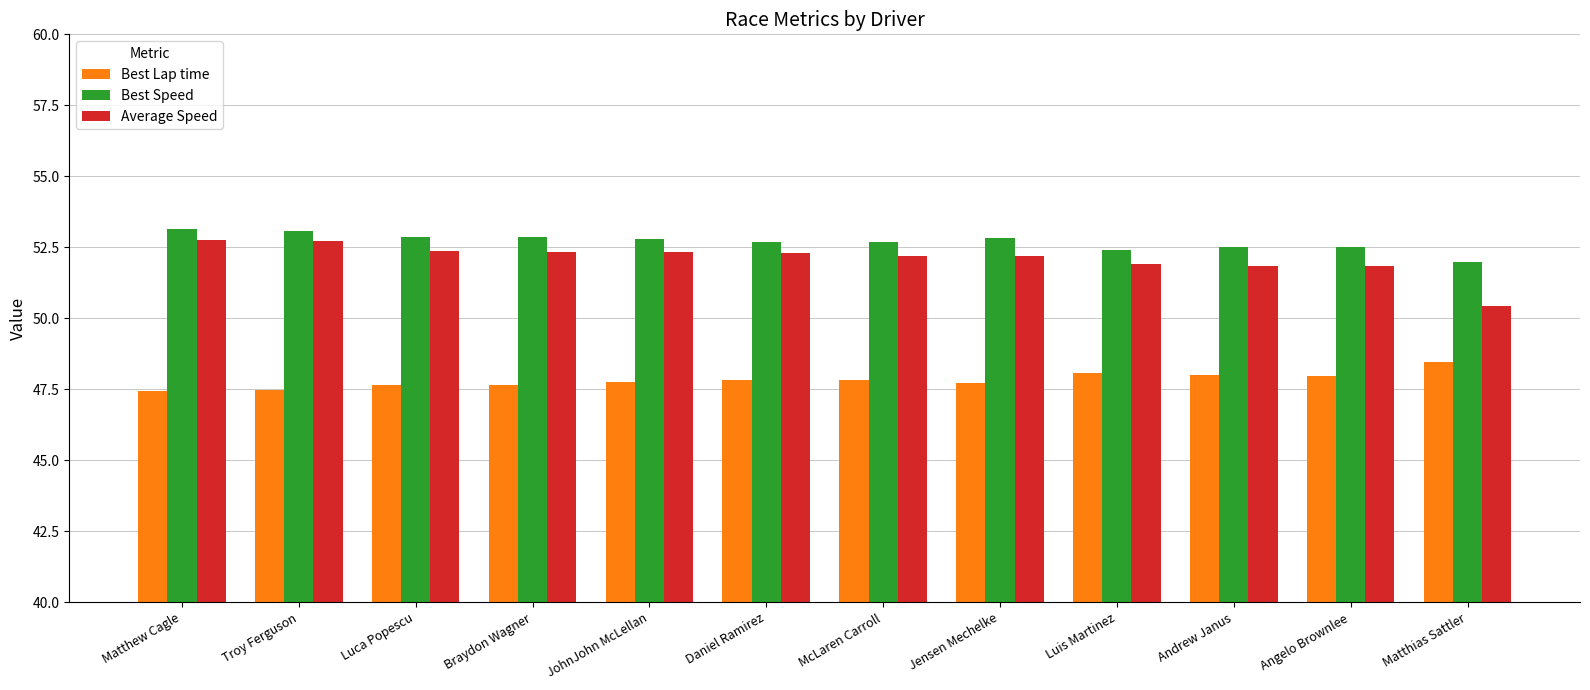

What is the maximum value shown in the chart?

53.1